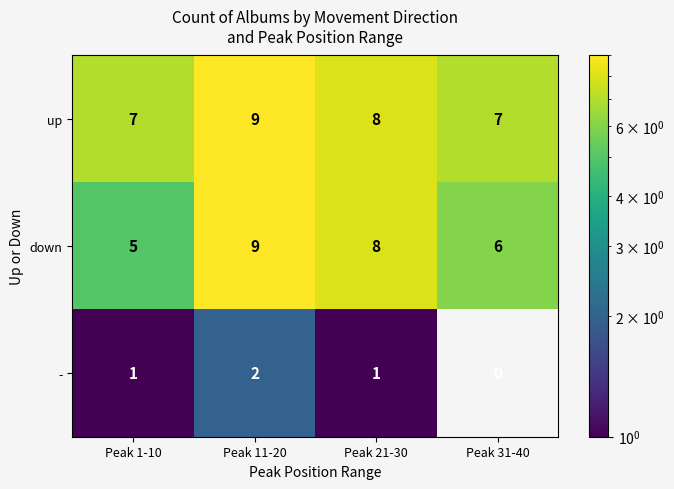

At Peak 1-10, list the series in order from smallest to largest.

-, down, up